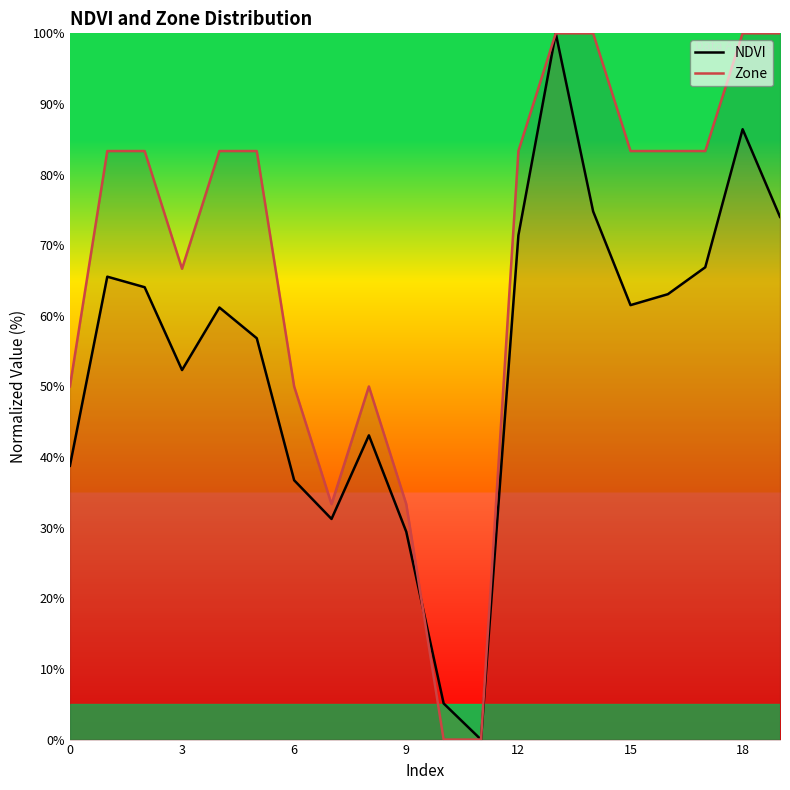

What is the difference between the maximum and minimum values in the Zone series?

100.0